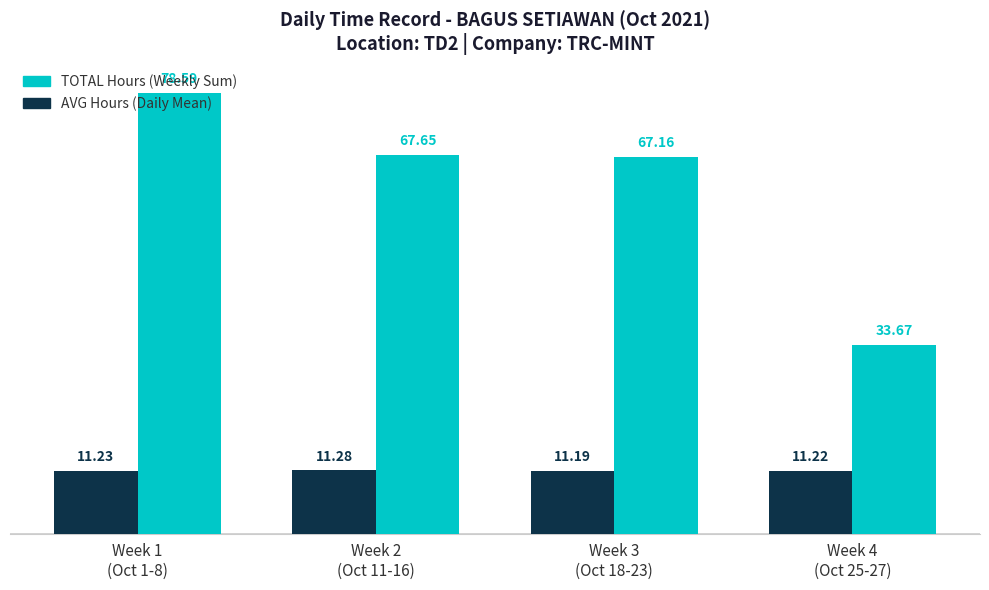

List the series in order of their peak value, highest first.

TOTAL Hours (Weekly Sum), AVG Hours (Daily Mean)